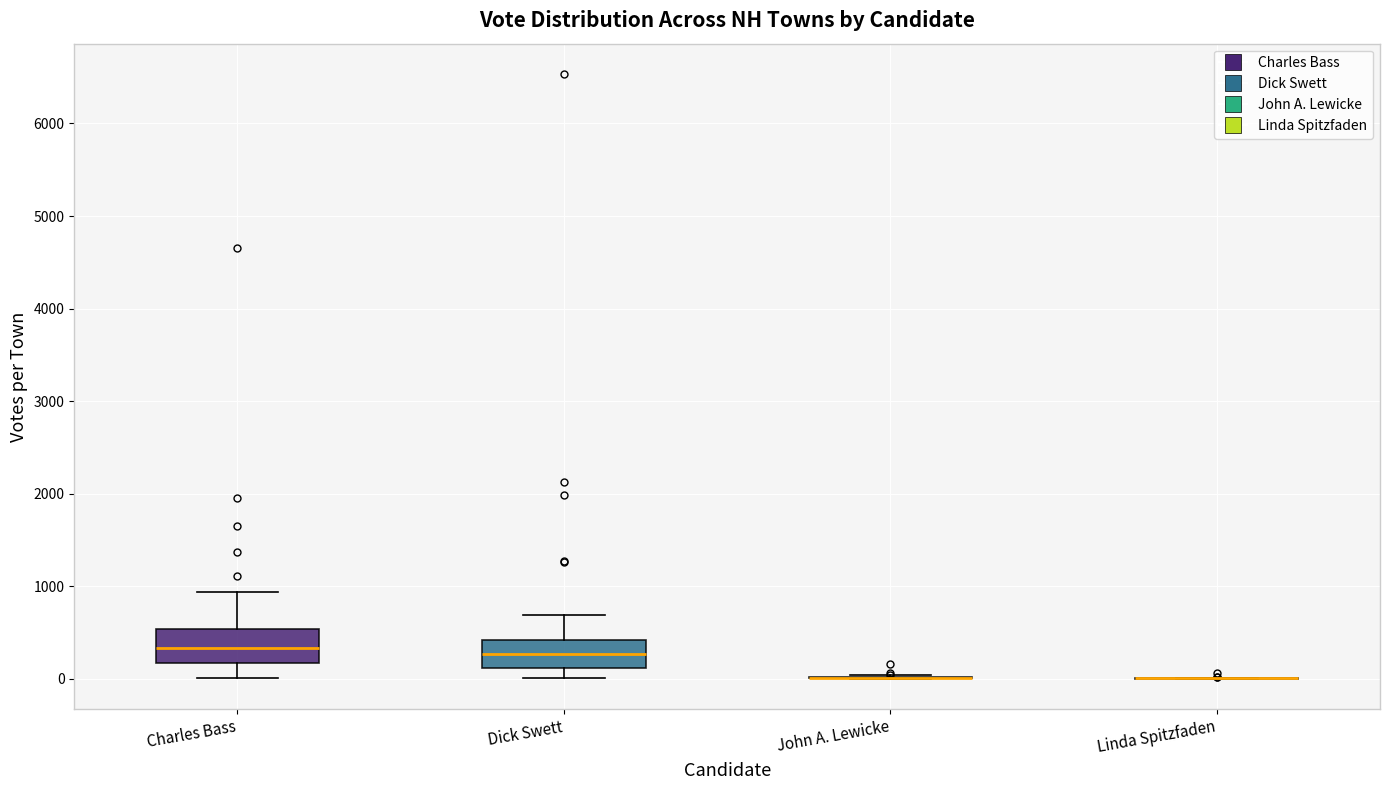

Reading left to right, read every box against the y-axis: the position of its median line, the range the box covers, and the ends of its whiskers. The values are not printed on the chart, so give them approximately, as read against the axis.

Charles Bass: median 300, box 200 to 500, whiskers 0 to 900
Dick Swett: median 300, box 100 to 400, whiskers 0 to 700
John A. Lewicke: box collapsed to a line at 0, whiskers 0 to 0
Linda Spitzfaden: box collapsed to a line at 0, whiskers 0 to 0